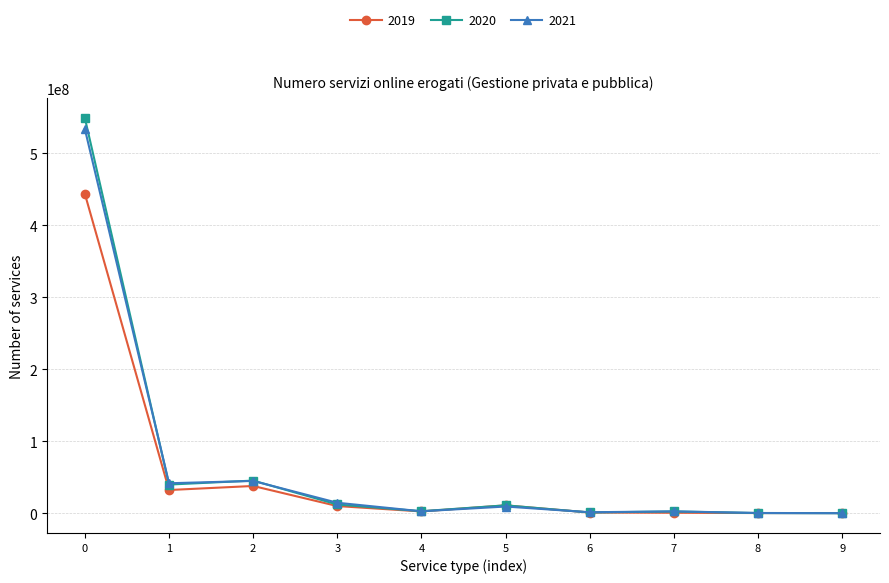

What is the greatest value displayed?

548811219